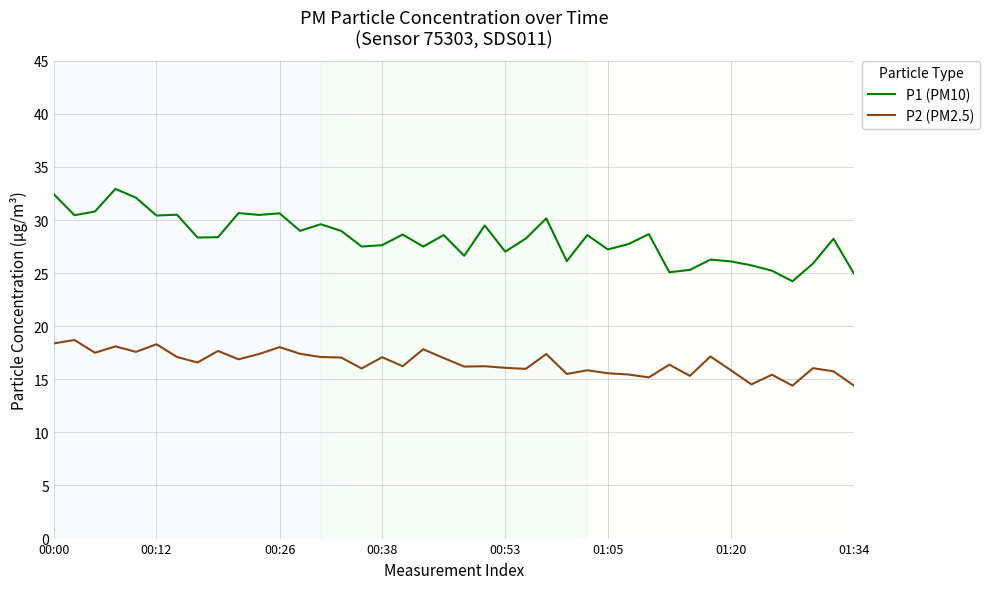

List the series in order of their peak value, lowest first.

P2 (PM2.5), P1 (PM10)